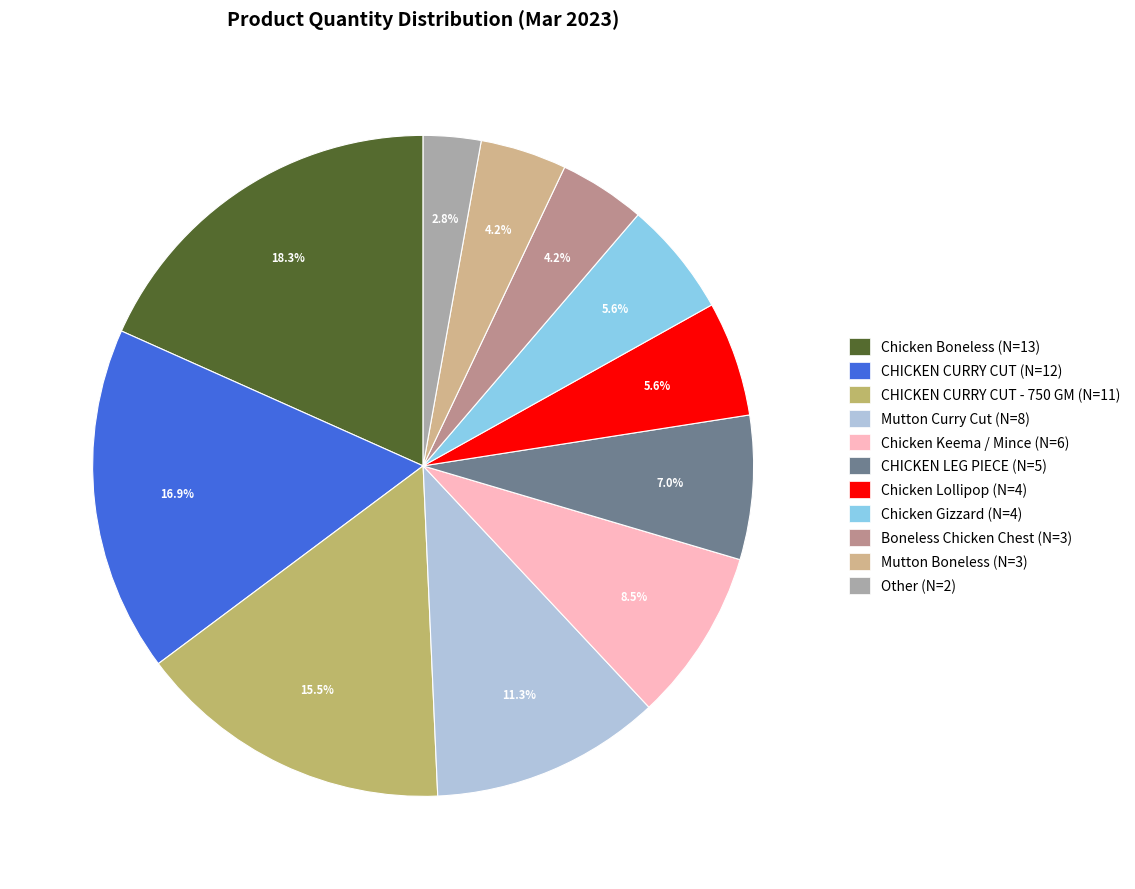

How many segments does this pie chart have?

11